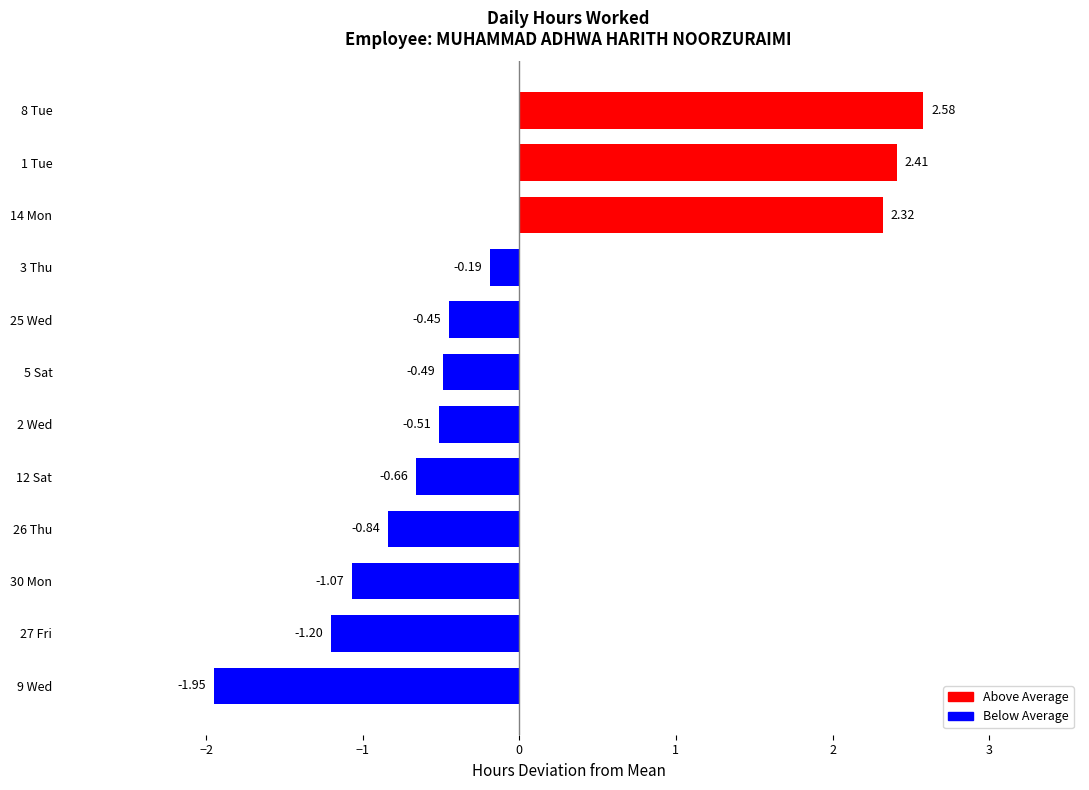

Which has a higher value, 5 Sat or 30 Mon?

5 Sat